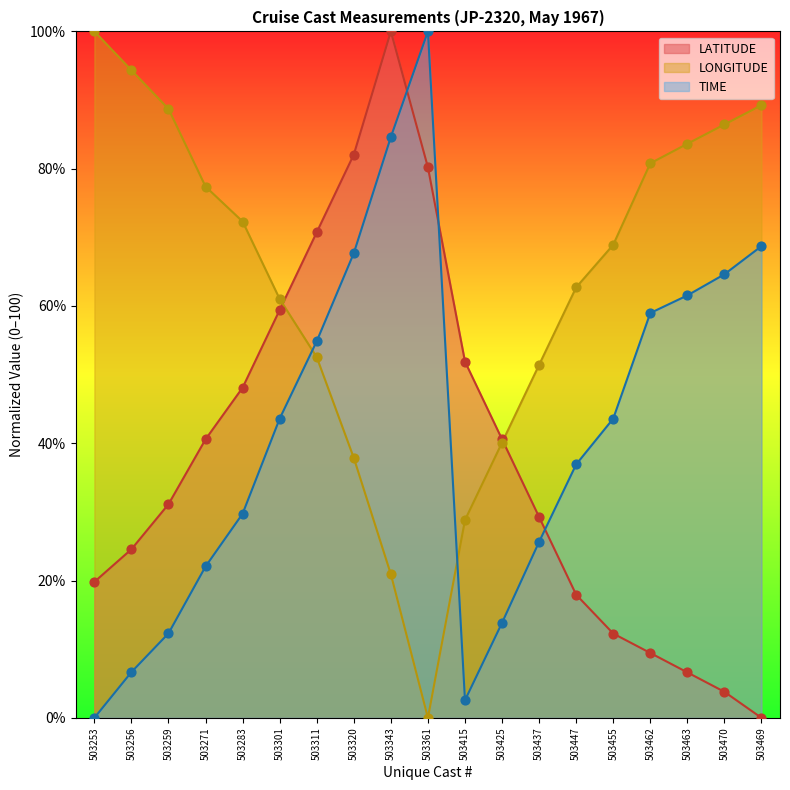

Which series has the widest spread of Y values?

LATITUDE